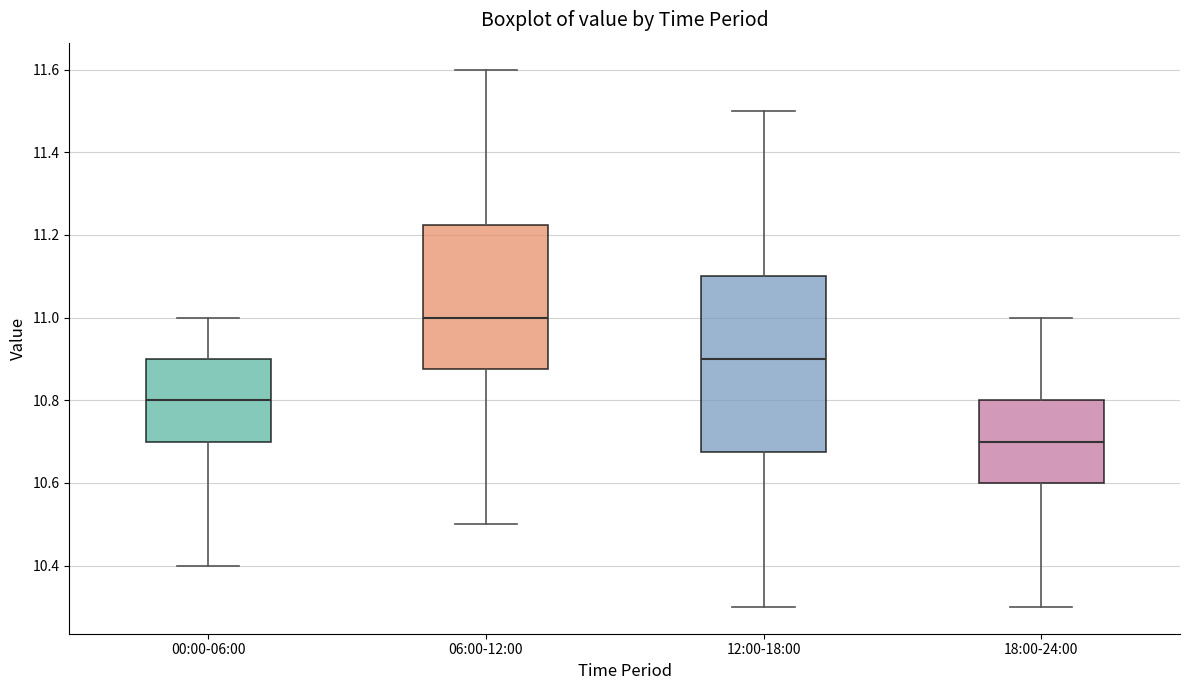

Which box's median line is the lowest?

18:00-24:00